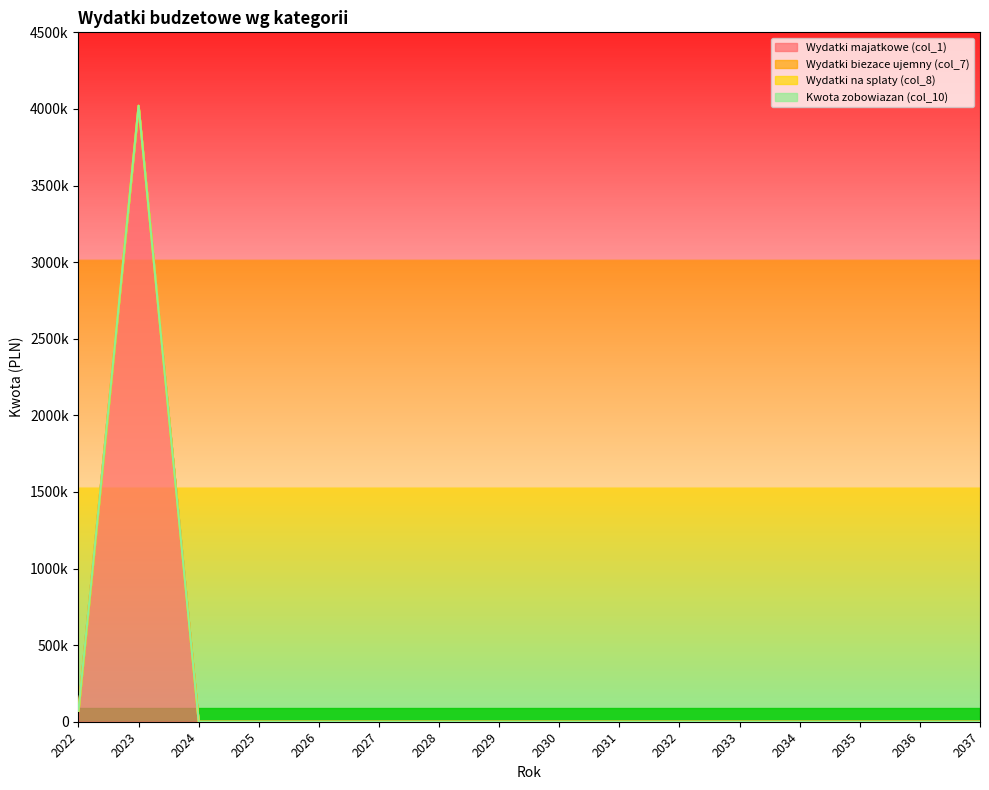

The value of Wydatki majatkowe (col_1) at 2037 is 0.0. True or false?

True